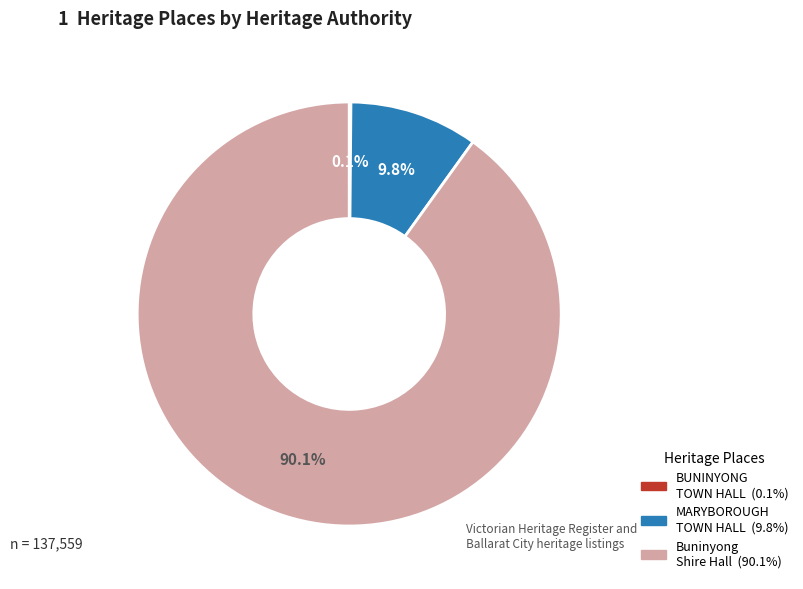

Is there a majority slice in this chart?

Yes